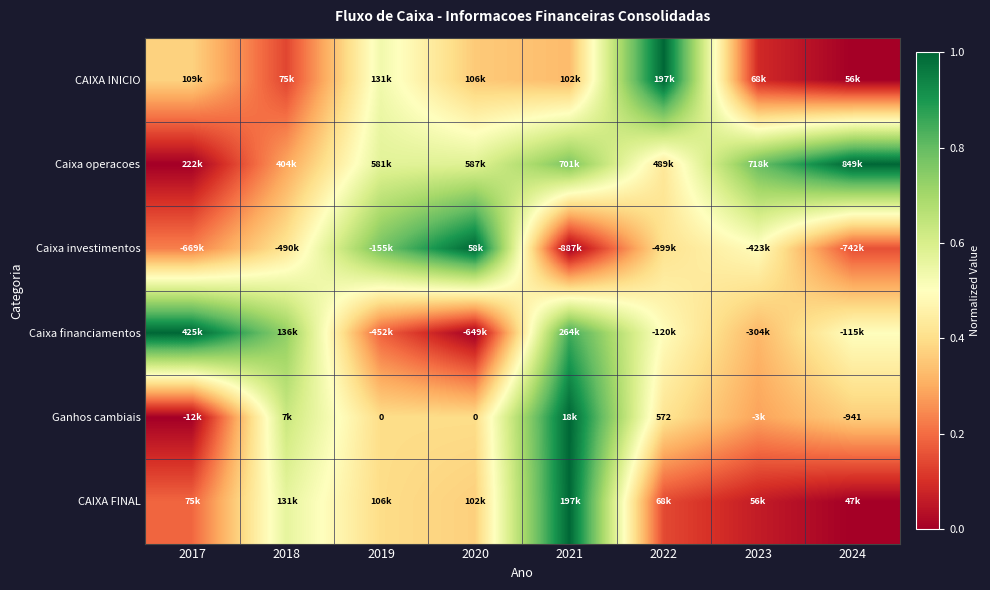

Which has a higher value, 2019 or 2017?

2019